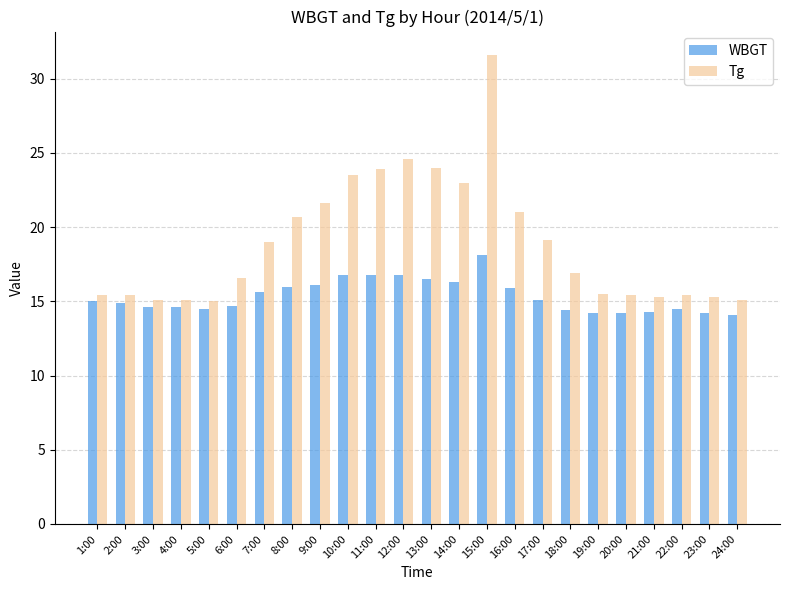

Which series has the largest range (max minus min)?

Tg